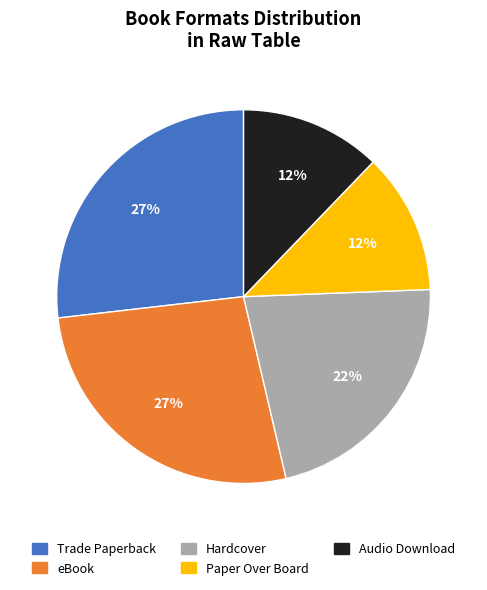

Is it true that Trade Paperback is 32% of the pie?

False